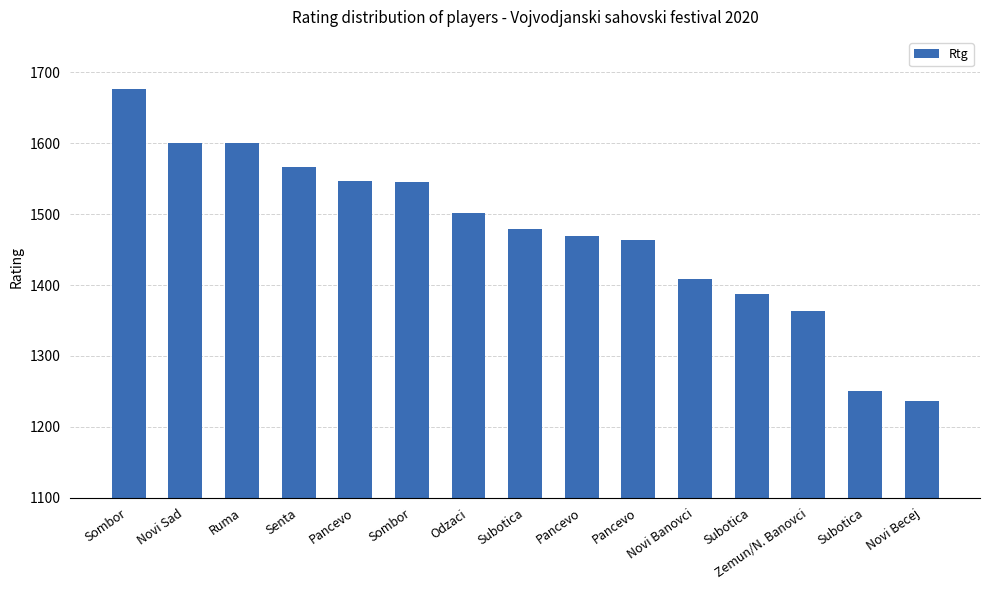

Count the number of categories in the chart.

15